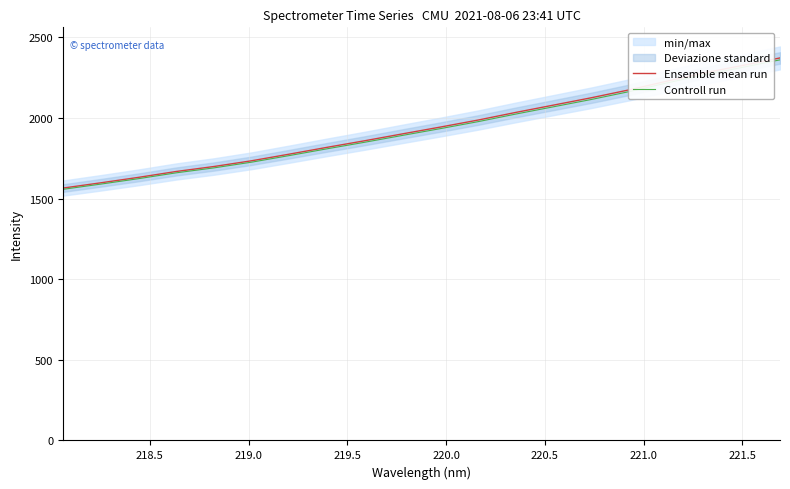

Rank the series at 219.0 from highest to lowest value.

Ensemble mean run, Controll run